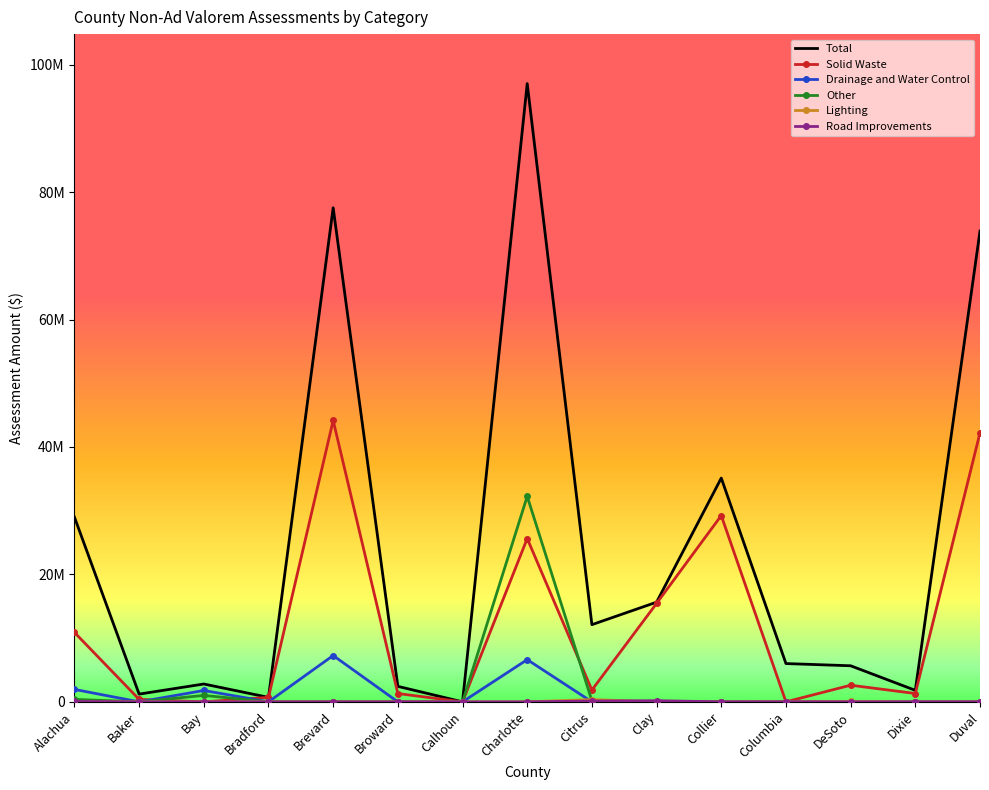

How many values in Drainage and Water Control are above zero?

4